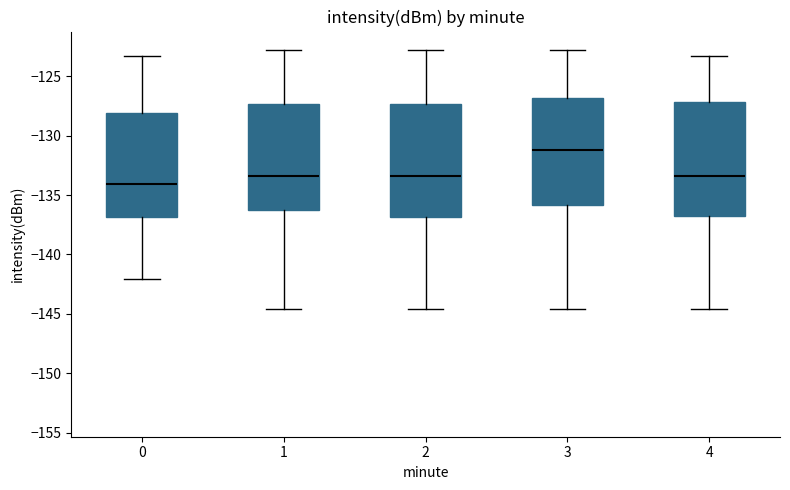

Reading left to right, read every box against the y-axis: the position of its median line, the range the box covers, and the ends of its whiskers. The values are not printed on the chart, so give them approximately, as read against the axis.

0: median -134.0, box -137.0 to -128.0, whiskers -142.0 to -123.5
1: median -133.5, box -136.0 to -127.5, whiskers -144.5 to -123.0
2: median -133.5, box -137.0 to -127.5, whiskers -144.5 to -123.0
3: median -131.0, box -136.0 to -127.0, whiskers -144.5 to -123.0
4: median -133.5, box -137.0 to -127.0, whiskers -144.5 to -123.5